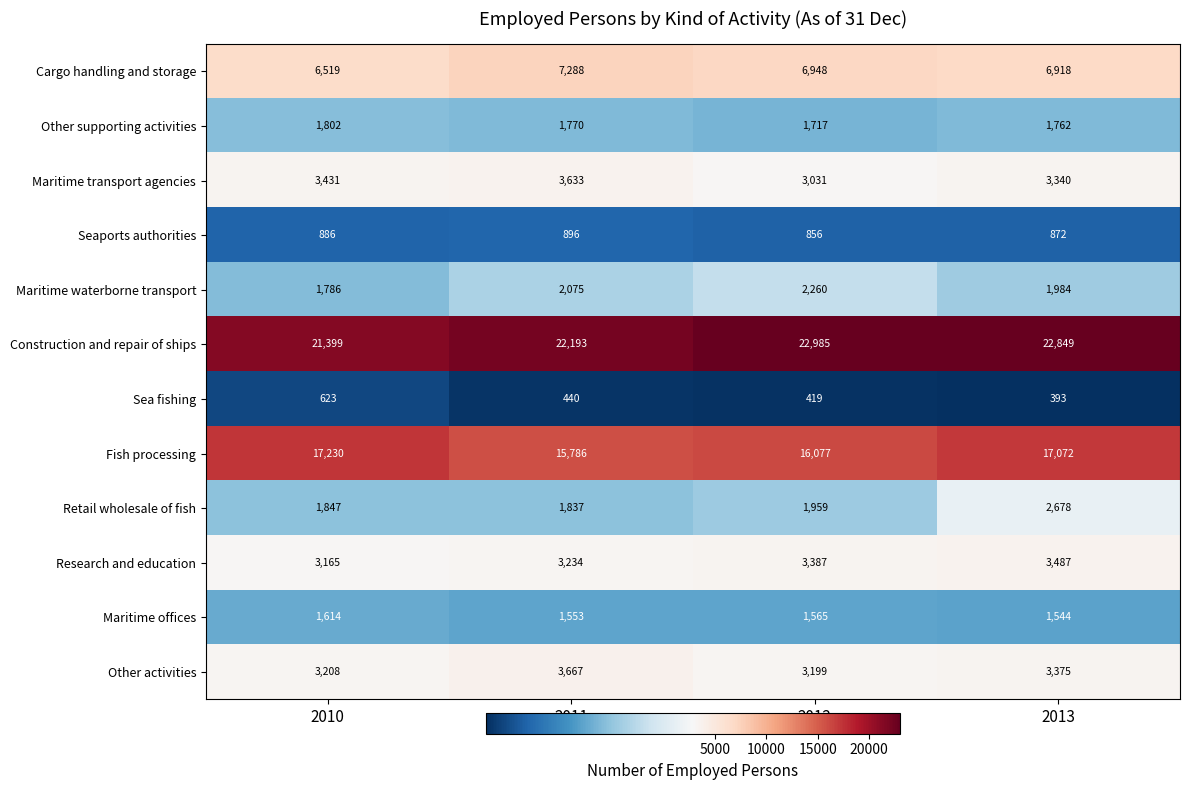

What is the greatest value displayed?

22985